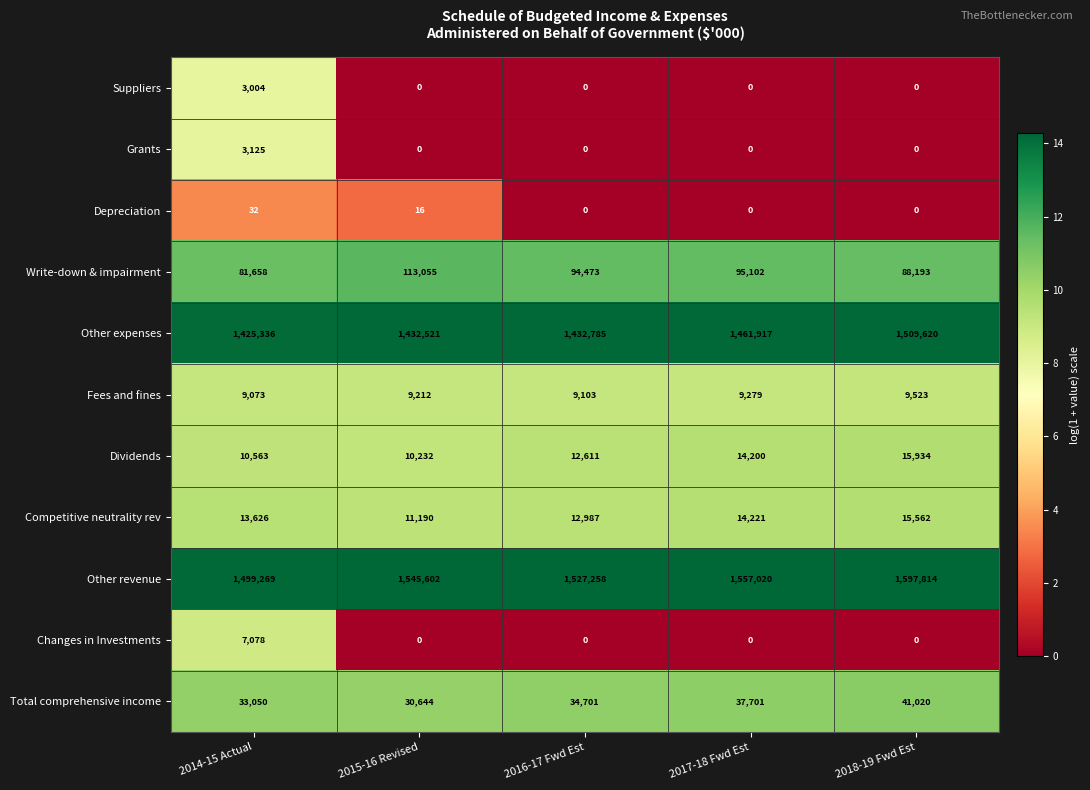

The value of Depreciation at 2014-15 Actual is 9. True or false?

False